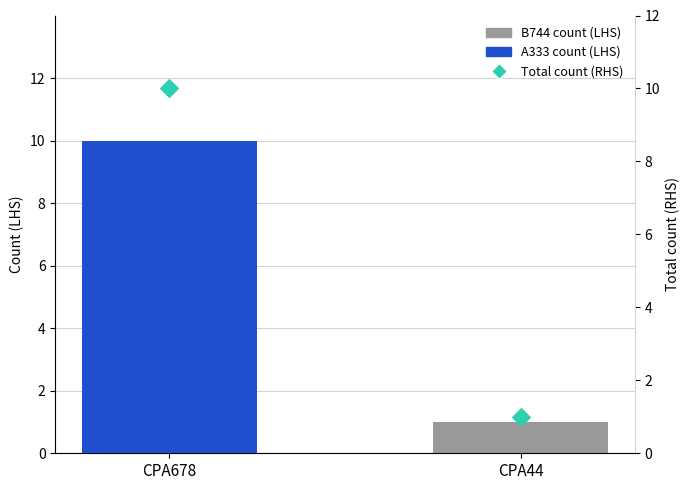

At which category is the sum across all series the highest?

CPA678